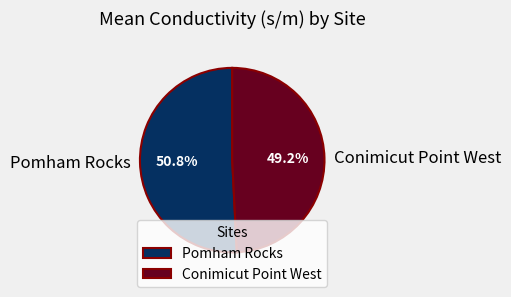

Count the number of slices in the pie.

2